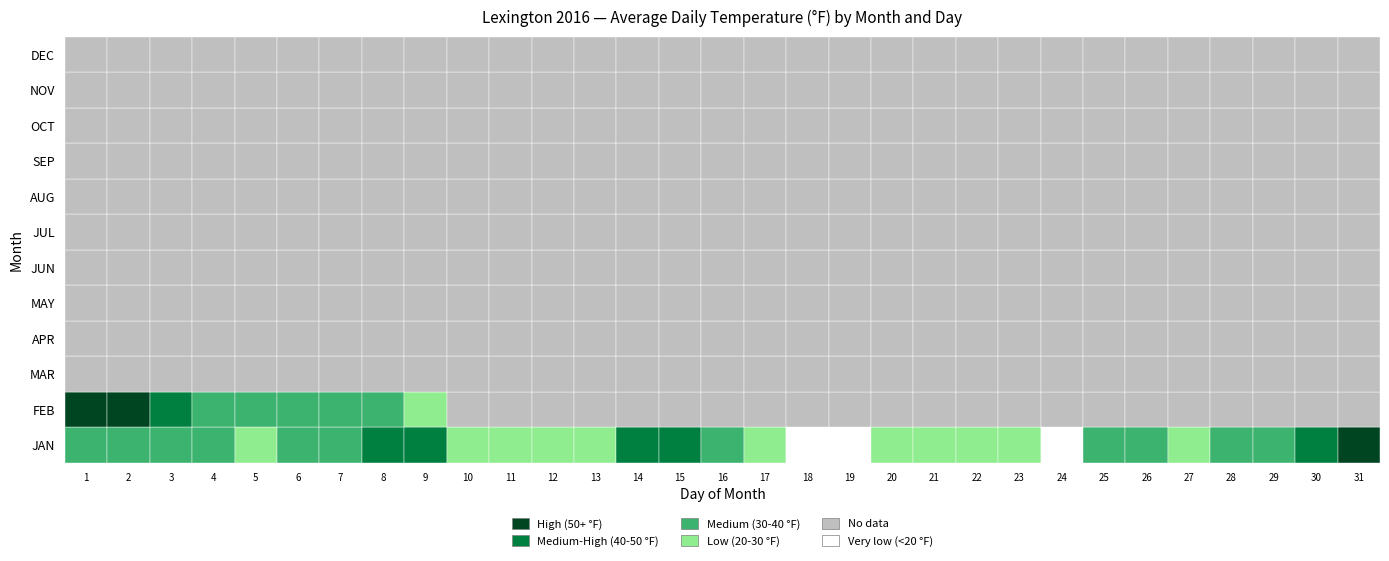

Is it true that FEB equals 0.0 at 25?

True